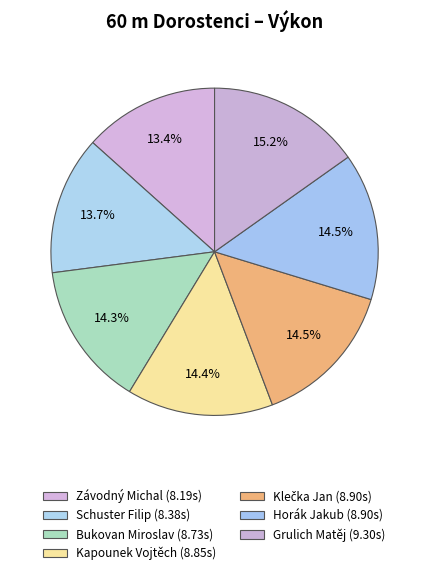

To the nearest percent, what percentage of the pie is Horák Jakub?

15%